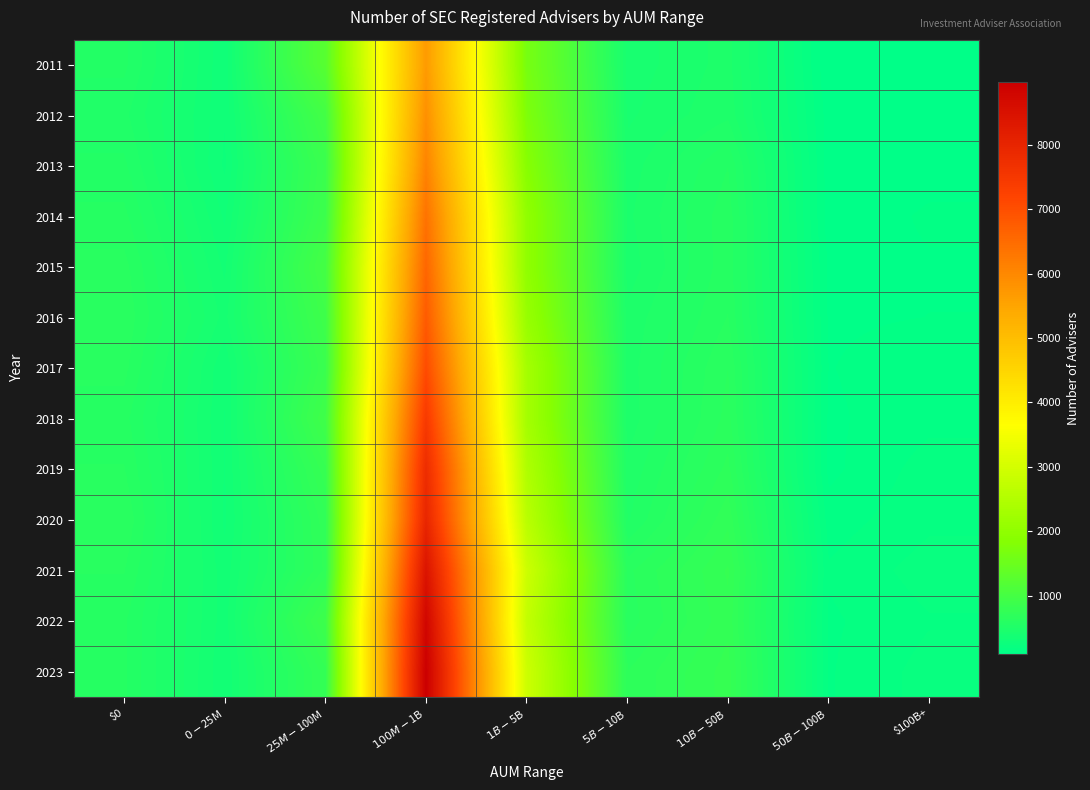

At how many categories does at least one series exceed 3916?

1